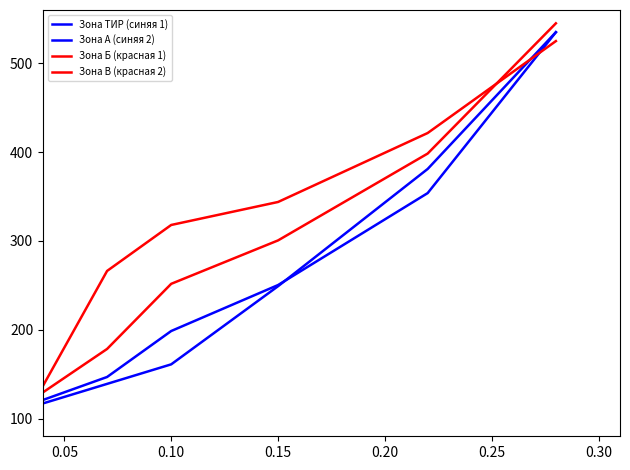

Does the chart display data point markers on the line(s)?

No